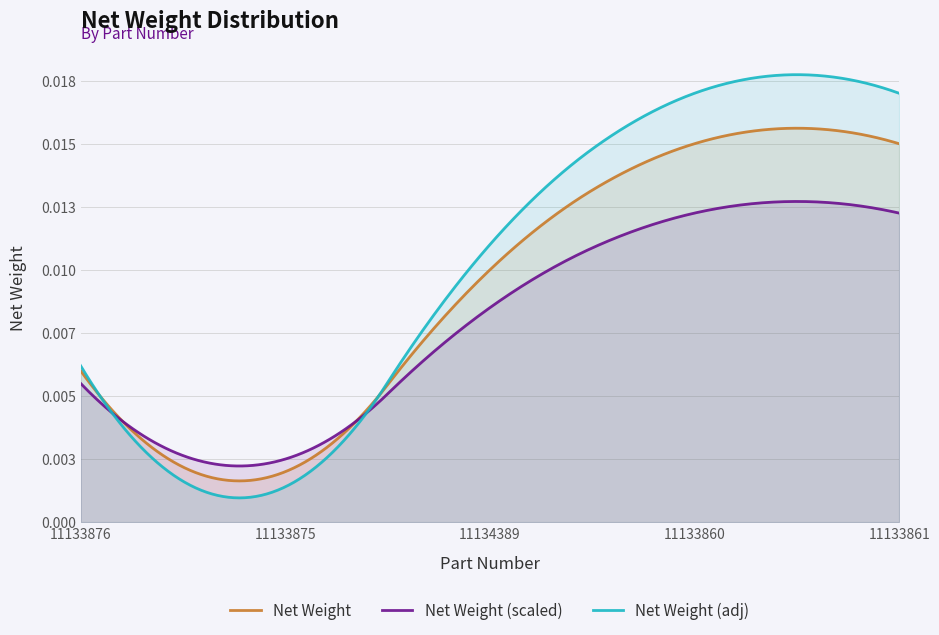

What position from the left is 11133875?

2